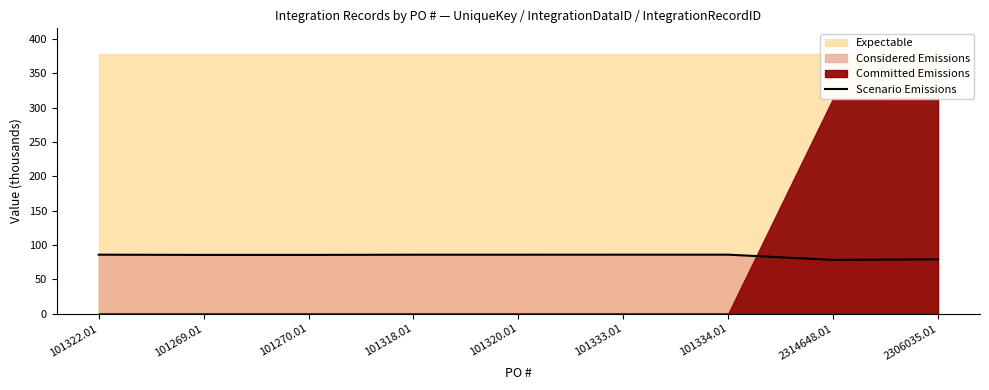

Which label corresponds to the smallest value in the chart?

2314648.01